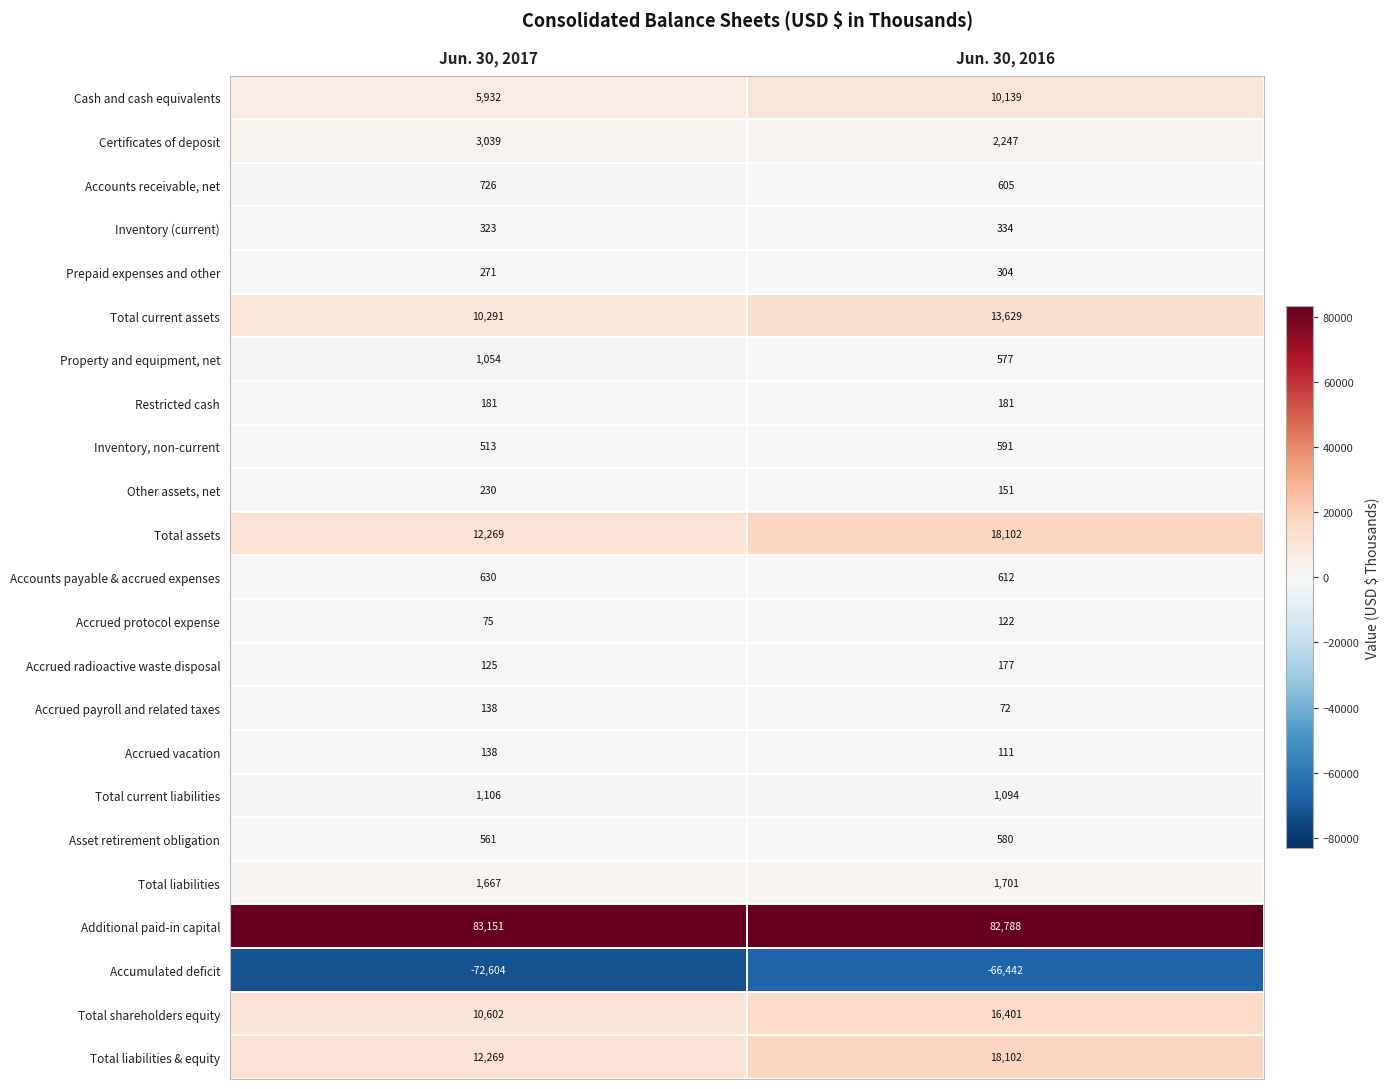

At which label does Accounts receivable, net reach its minimum?

Jun. 30, 2016